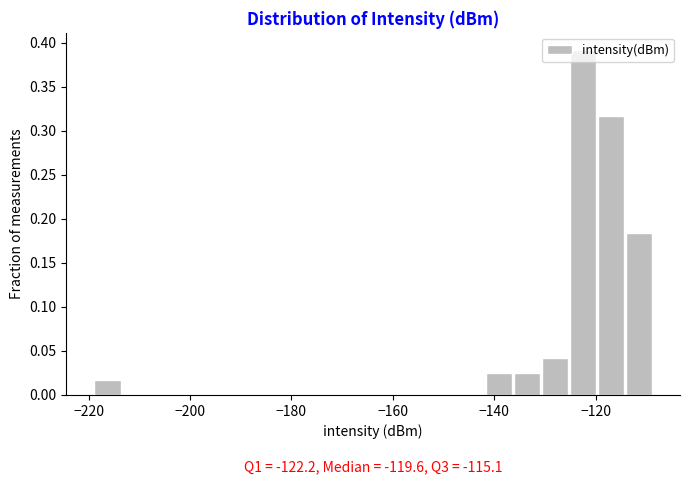

Read against the x-axis, roughly where is the centre of the tallest bar?

-122